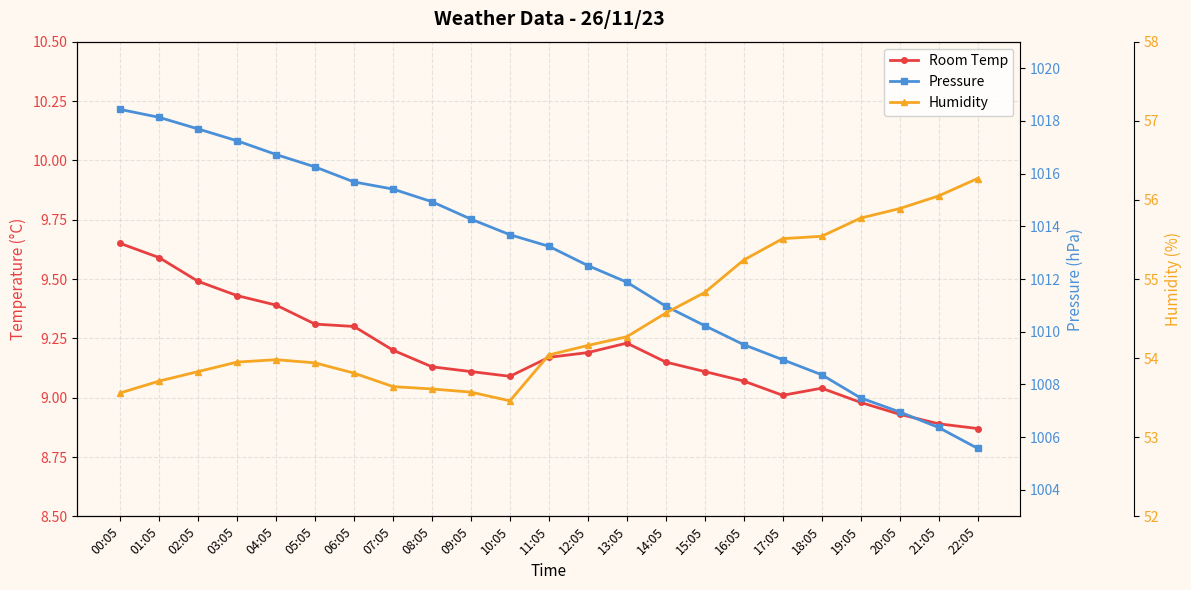

What is the average value of the Humidity series?

54.5